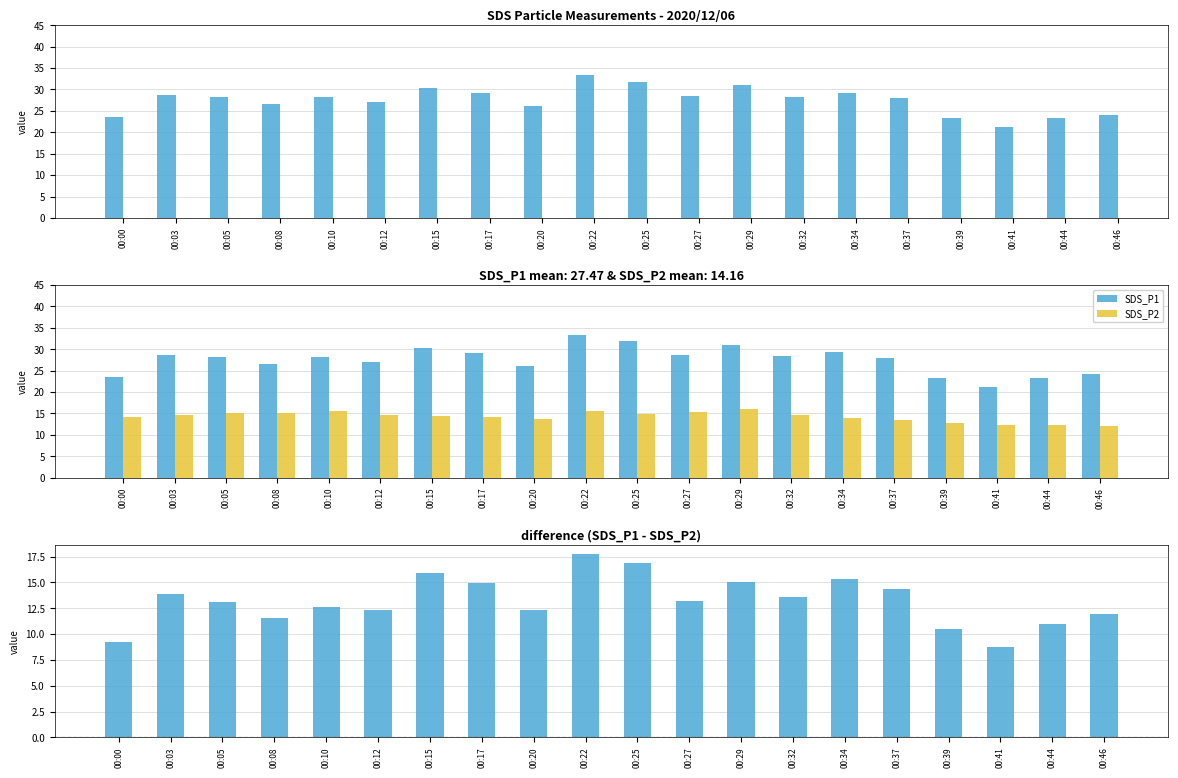

List the labels in order of SDS_P1 - SDS_P2 value, smallest first.

00:41, 00:00, 00:39, 00:44, 00:08, 00:46, 00:12, 00:20, 00:10, 00:05, 00:27, 00:32, 00:03, 00:37, 00:17, 00:29, 00:34, 00:15, 00:25, 00:22